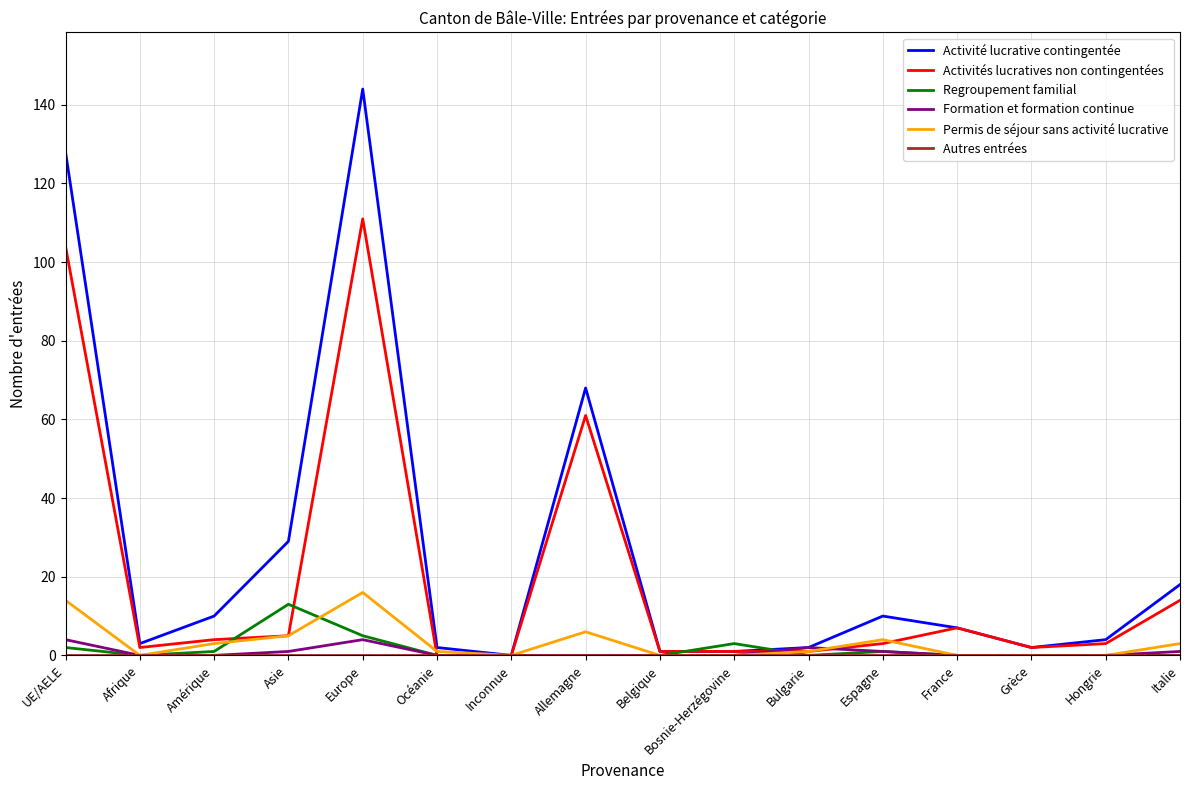

What is the greatest value displayed?

144